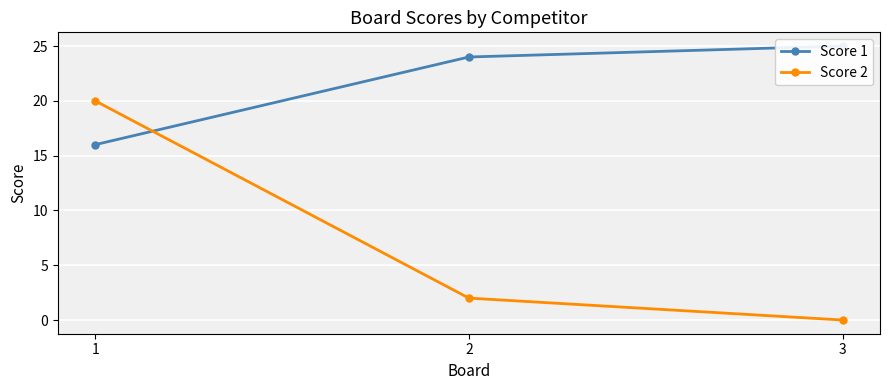

Reading left to right, list all the values displayed in this chart.

Score 1: 1=16	2=24	3=25
Score 2: 1=20	2=2	3=0